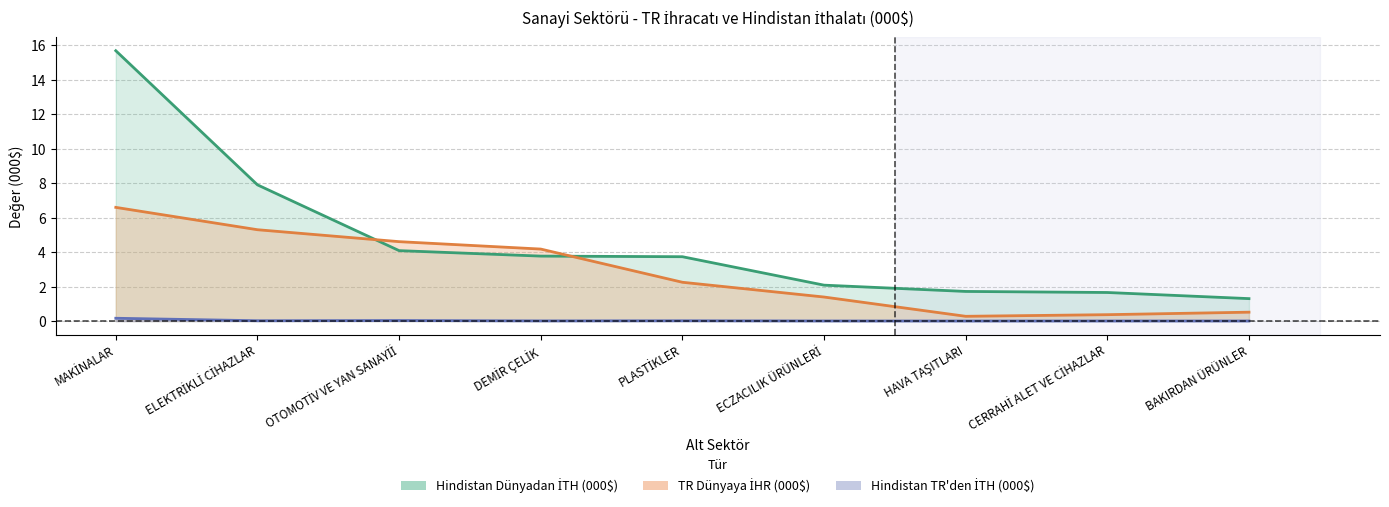

How many lines are shown in the chart?

3